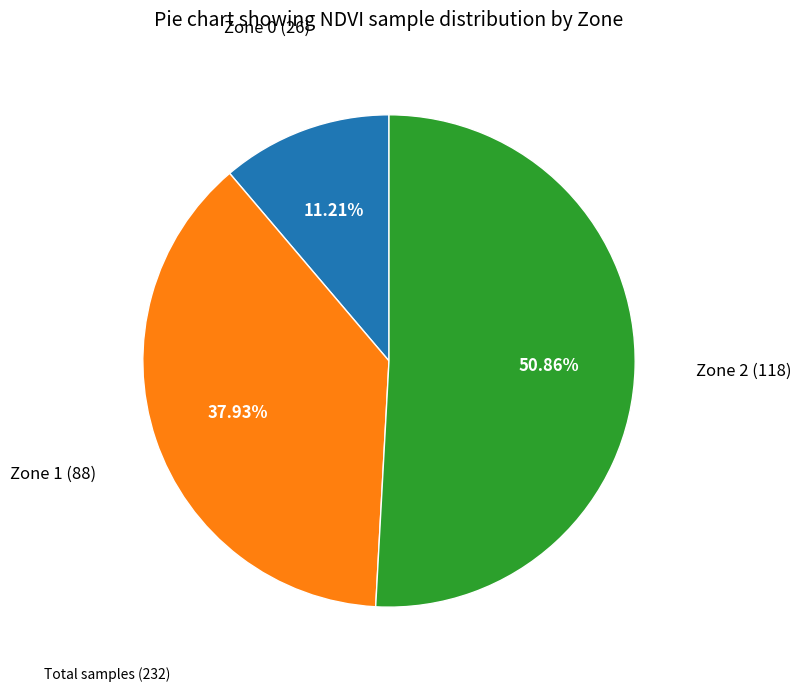

Which has a higher value, Zone 0 or Zone 1?

Zone 1